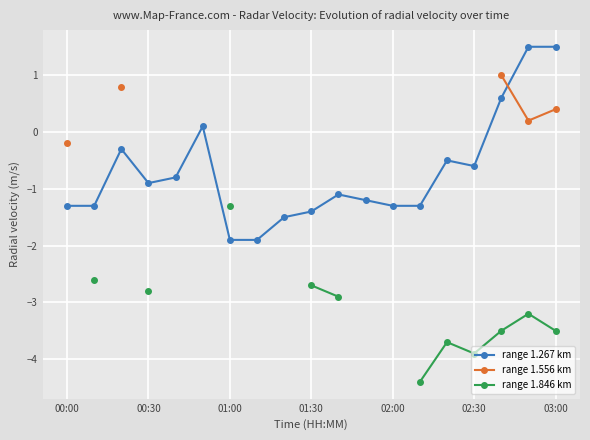

True or false: range 1.267 km has a value of -0.6 at 02:30.

True